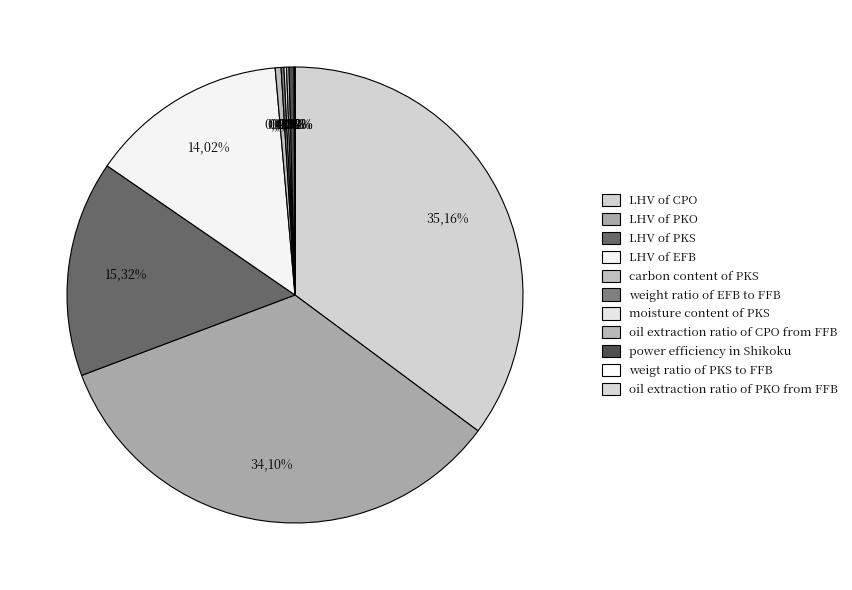

Is there any slice that represents more than half of the pie?

No